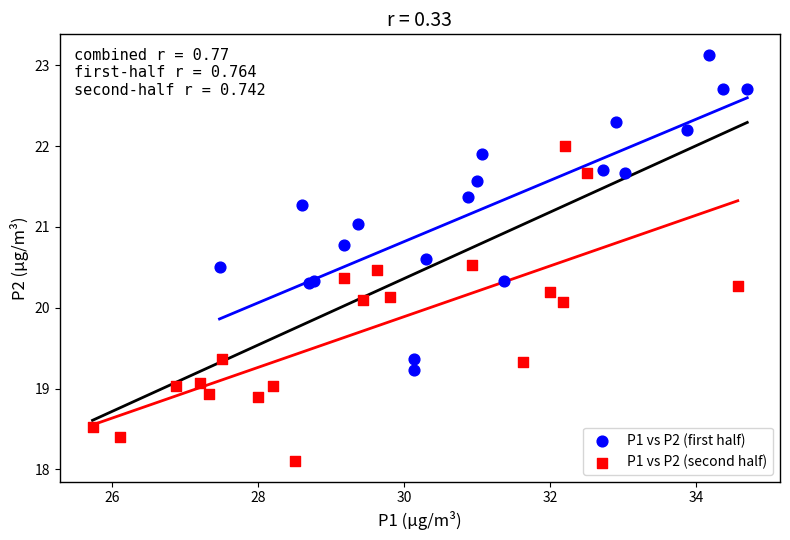

Which series contains the highest Y value?

P1 vs P2 (first half)